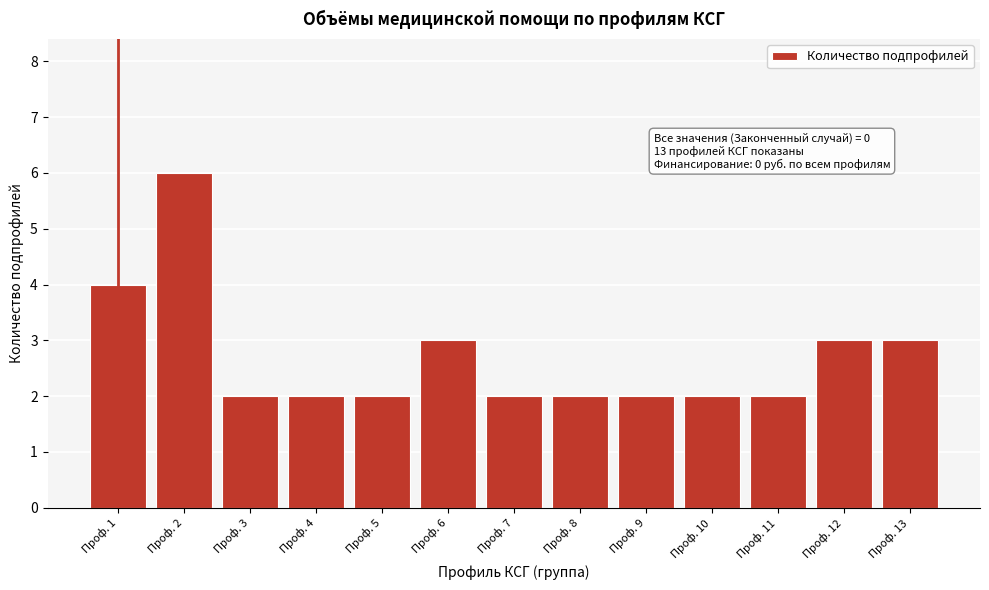

Reading left to right, extract all data points from this chart.

4	6	2	2	2	3	2	2	2	2	2	3	3